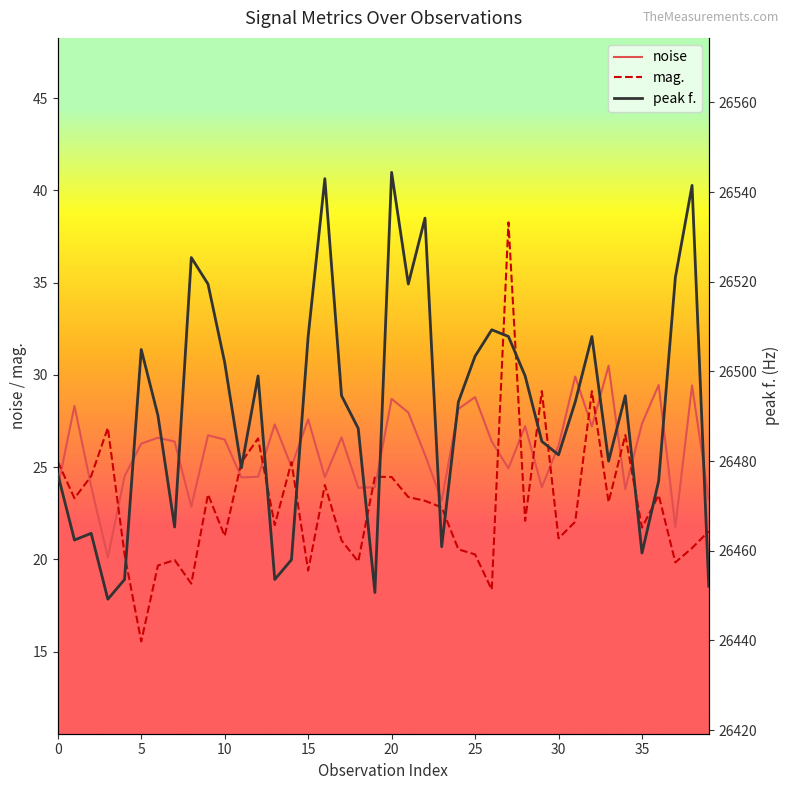

How many categories are shown in the chart?

40